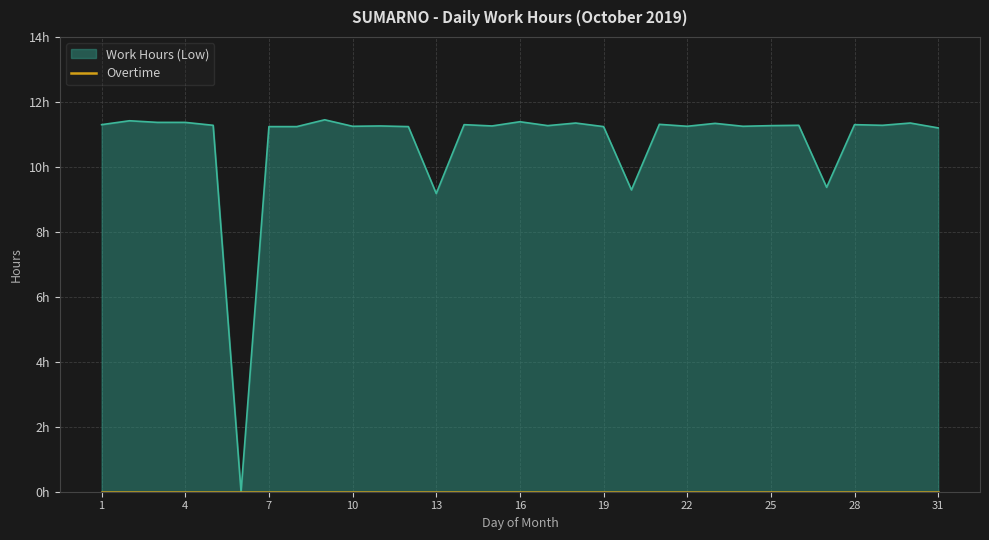

Where is the data nearest to the value 5?

13